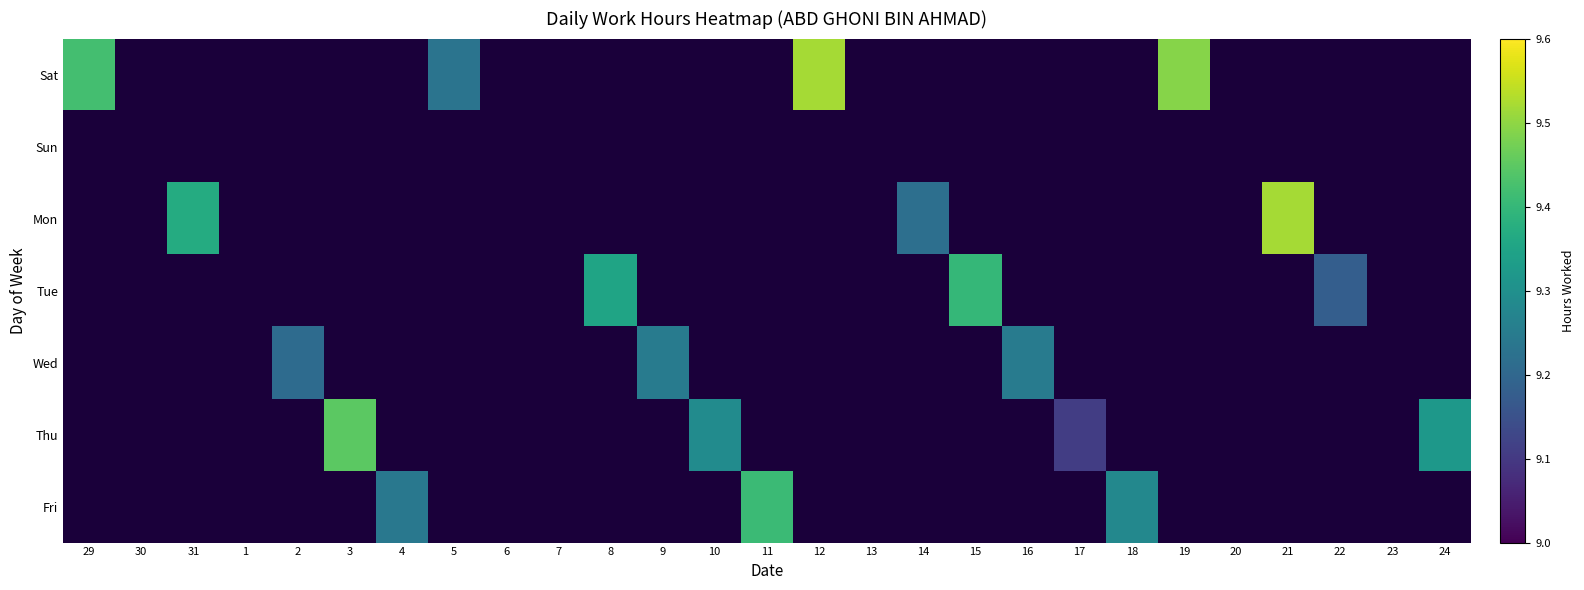

How many values in Thu are above zero?

4